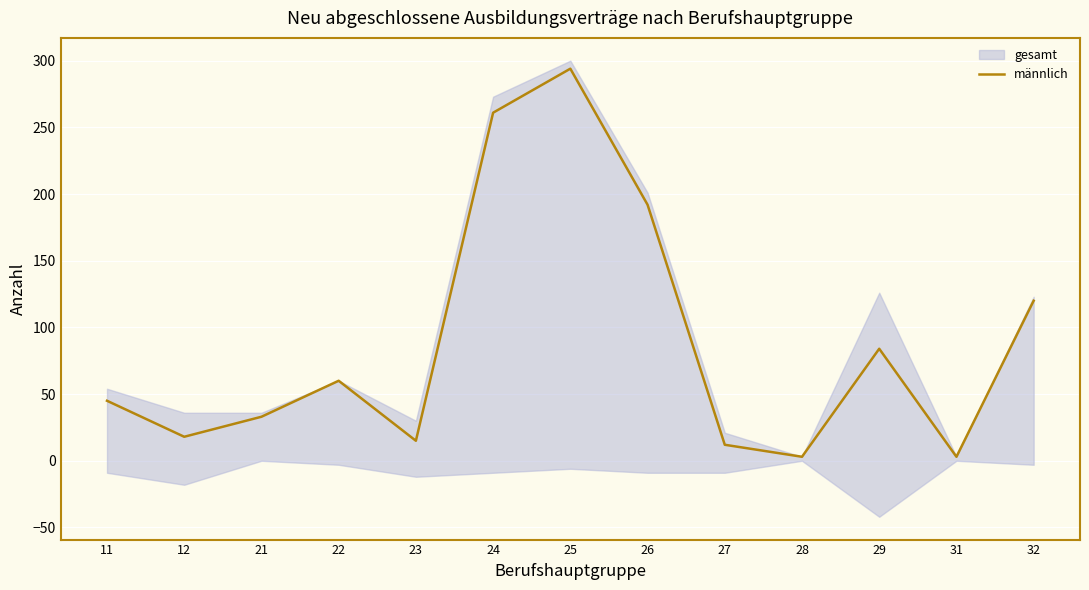

True or false: the data shows 18 at 12.

True